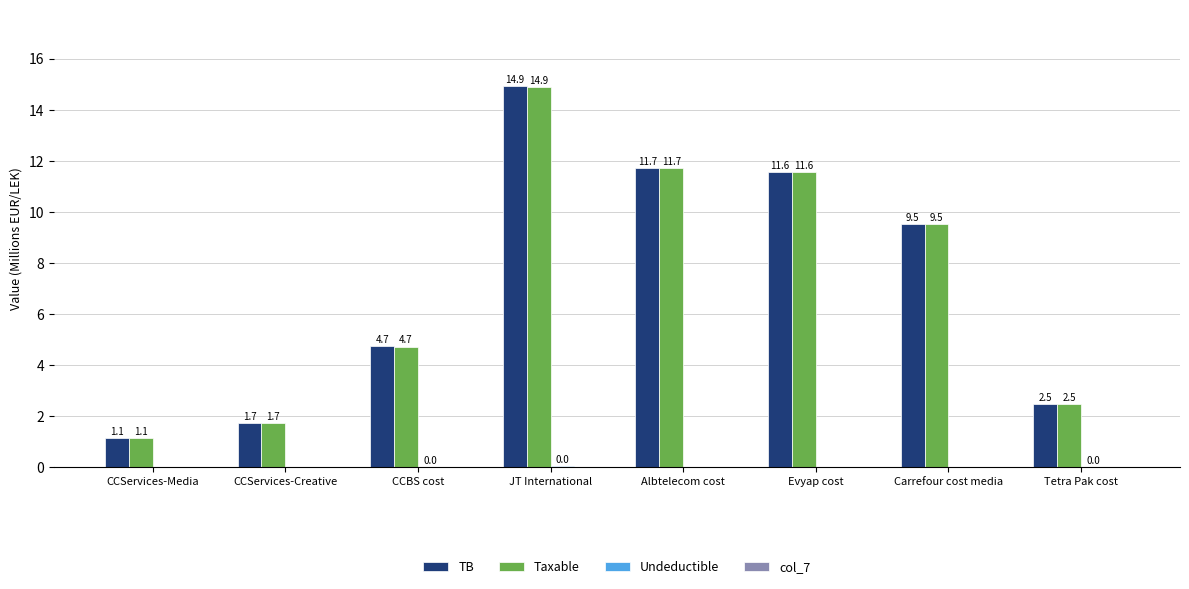

True or false: Taxable has a value of 1.8 at CCBS cost.

False